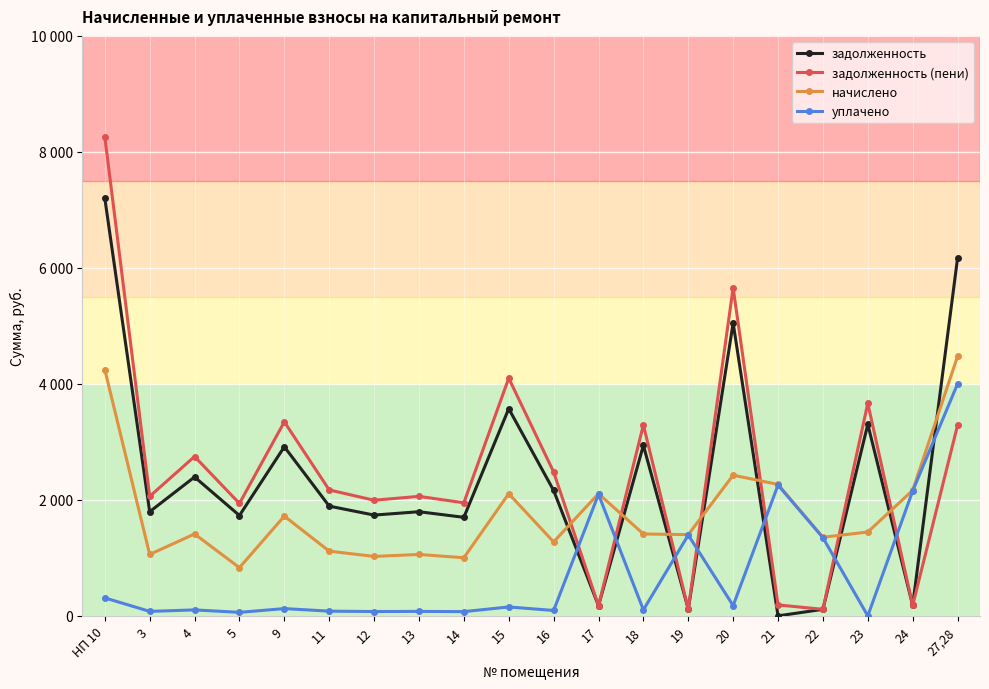

What are all the series names shown in the legend?

задолженность, задолженность (пени), начислено, уплачено